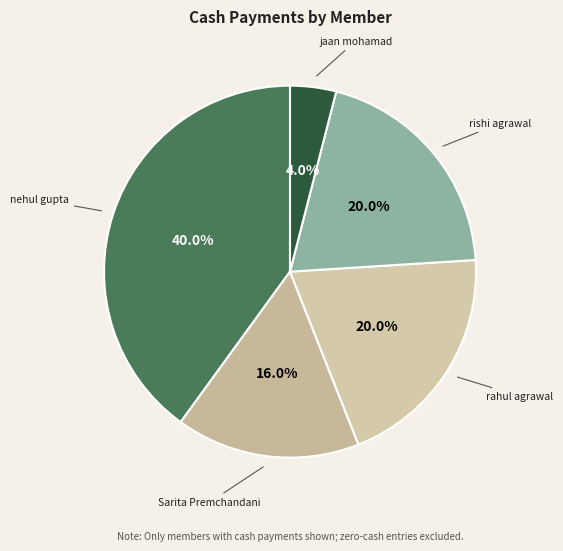

Which category has the biggest portion of the pie?

nehul gupta